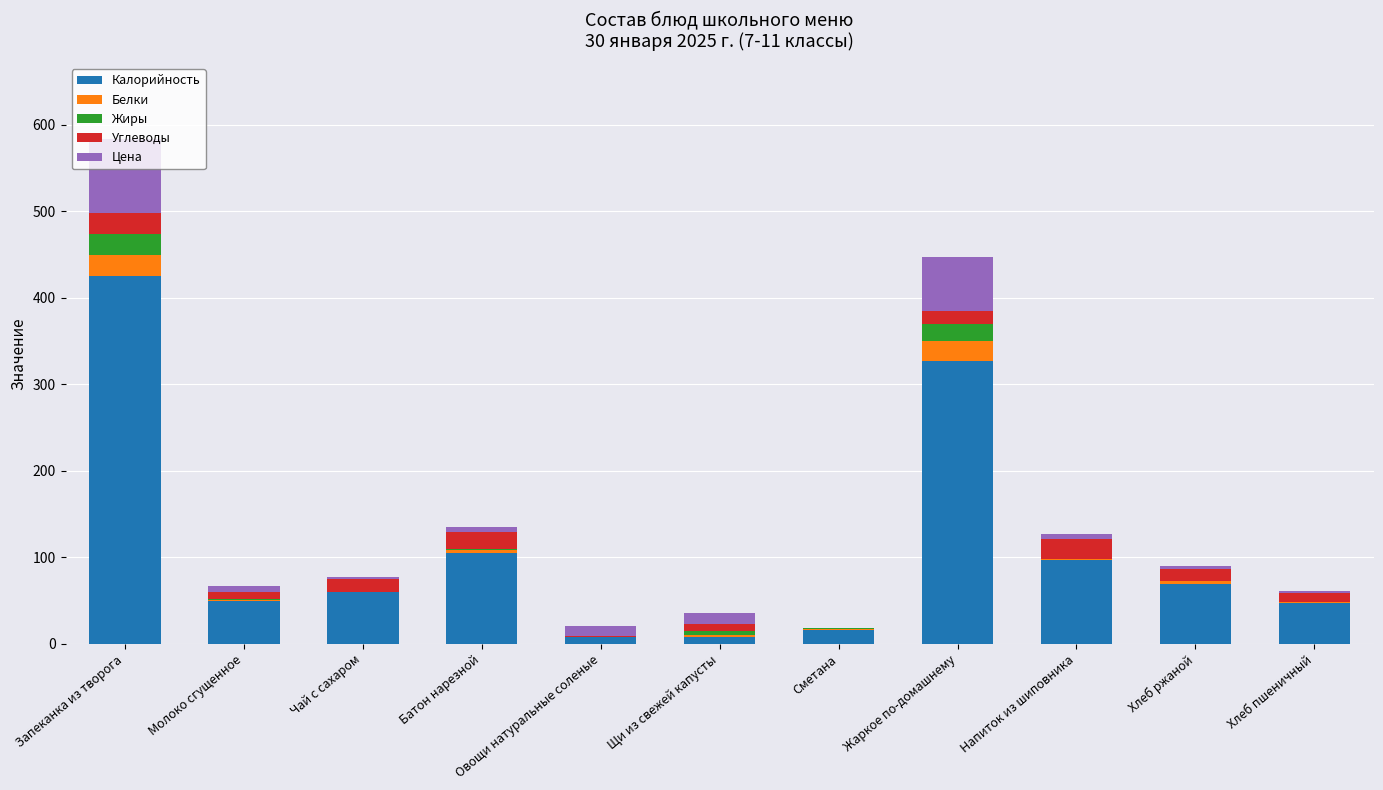

The value of Калорийность at Жаркое по-домашнему is 206.0. True or false?

False